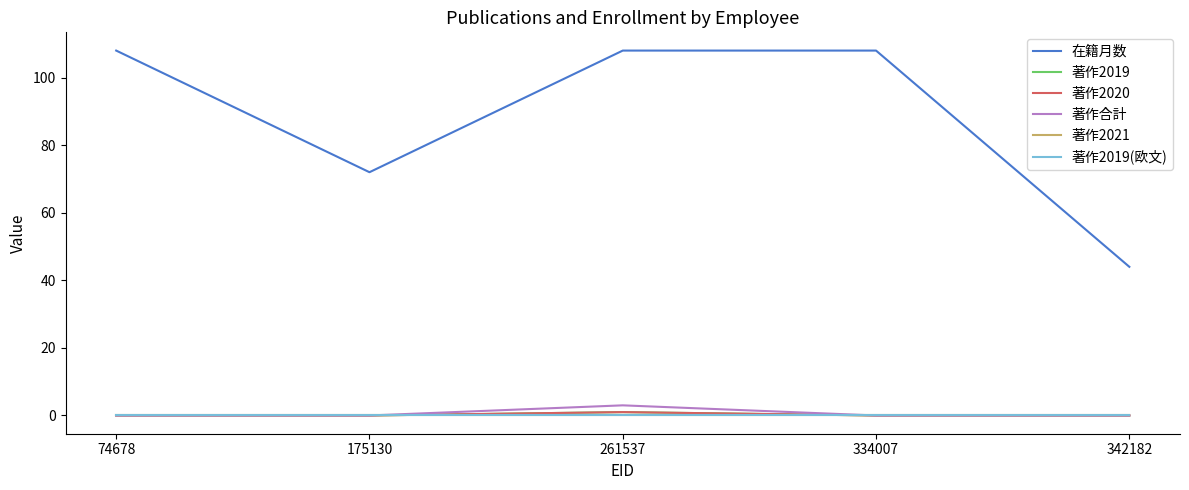

Reading right to left, list all the values displayed in this chart.

在籍月数: 342182=44	334007=108	261537=108	175130=72	74678=108
著作2019: 342182=0	334007=0	261537=1	175130=0	74678=0
著作2020: 342182=0	334007=0	261537=1	175130=0	74678=0
著作合計: 342182=0	334007=0	261537=3	175130=0	74678=0
著作2021: 342182=0	334007=0	261537=0	175130=0	74678=0
著作2019(欧文): 342182=0	334007=0	261537=0	175130=0	74678=0